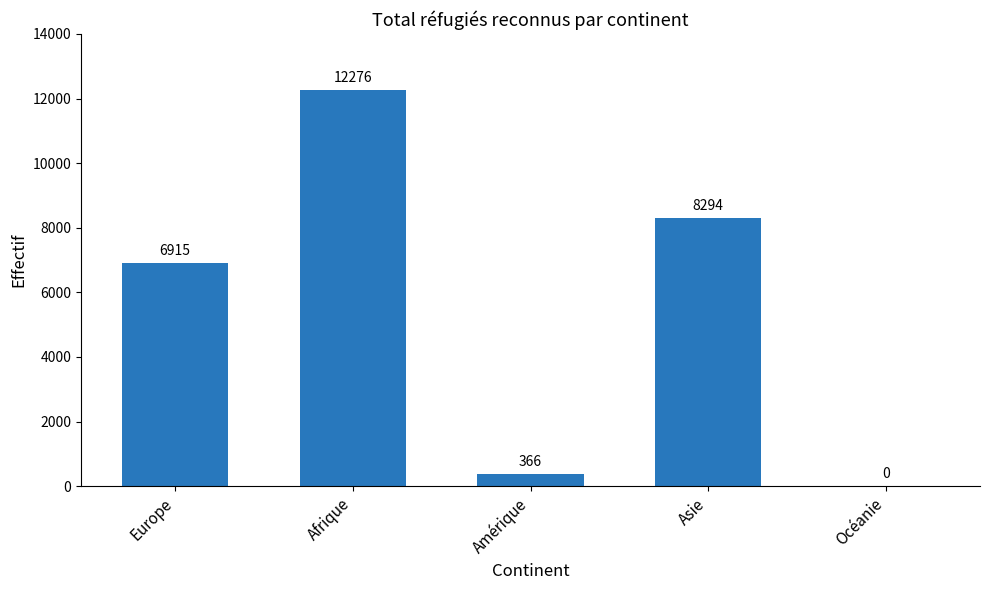

What is the sum of the values at Amérique and Europe?

7281